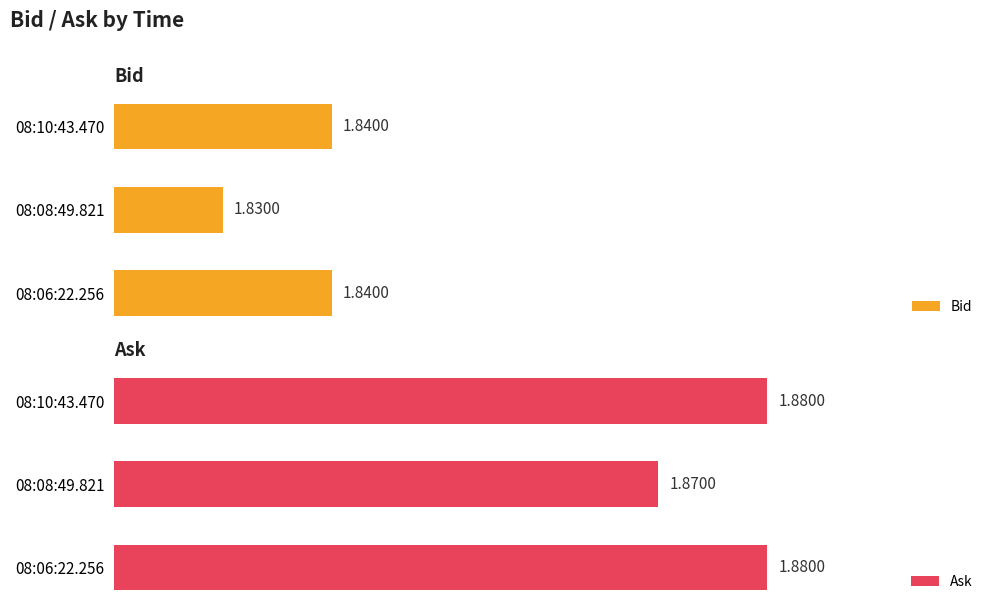

Reading left to right, list all the values displayed in this chart.

Bid: 1.8	1.8	1.8
Ask: 1.9	1.9	1.9